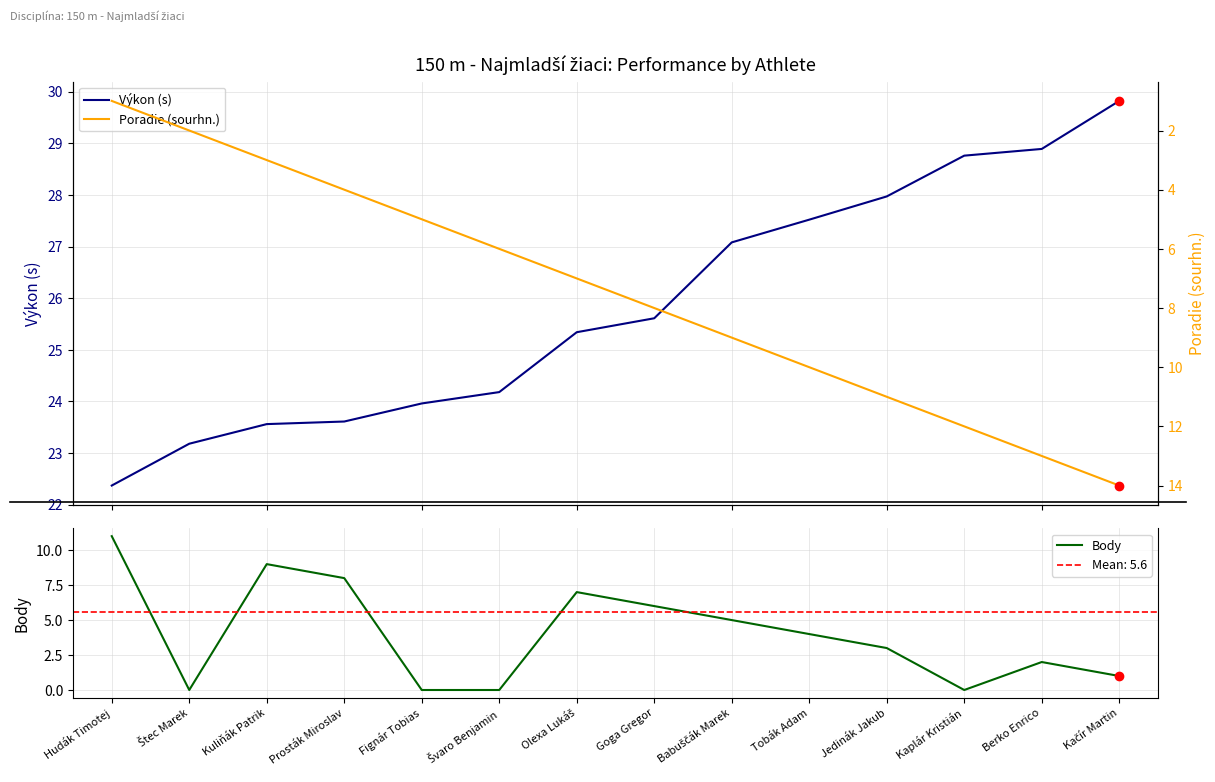

Rank the categories by Poradie (sourhn.) value from highest to lowest.

Kačír Martin, Berko Enrico, Kaplár Kristián, Jedinák Jakub, Tobák Adam, Babuščák Marek, Goga Gregor, Olexa Lukáš, Švaro Benjamin, Fignár Tobias, Prosták Miroslav, Kuliňák Patrik, Štec Marek, Hudák Timotej